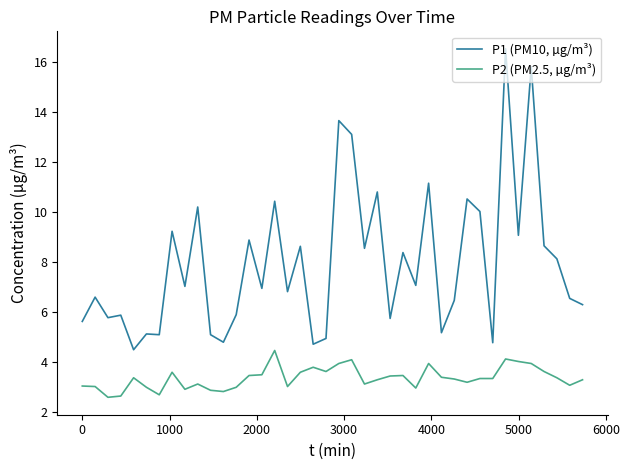

What is the average value of the P1 (PM10, µg/m³) series?

8.0